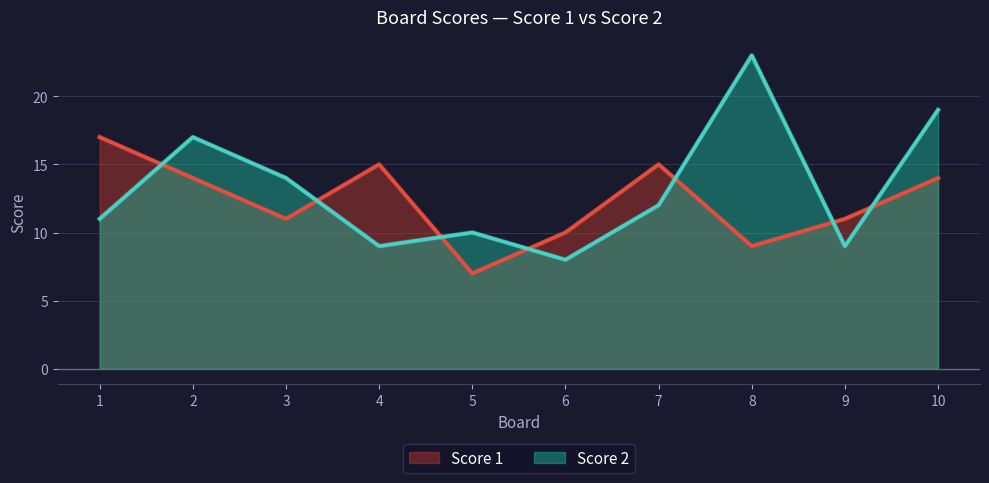

What is the value of the Score 2 point at the 7th from the left?

12